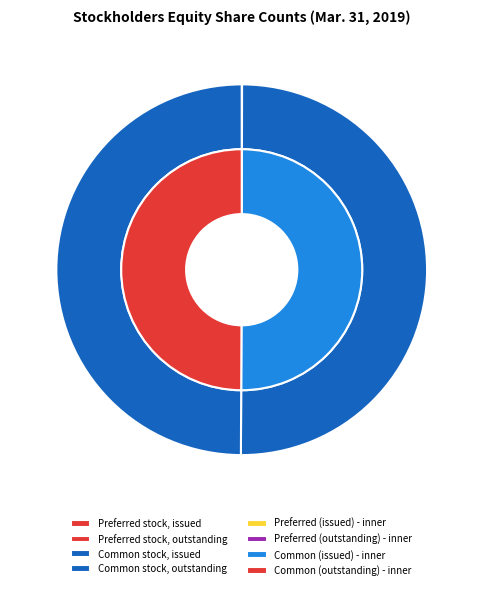

Rank the categories by value from lowest to highest.

Preferred stock, issued, Preferred stock, outstanding, Common stock, outstanding, Common stock, issued